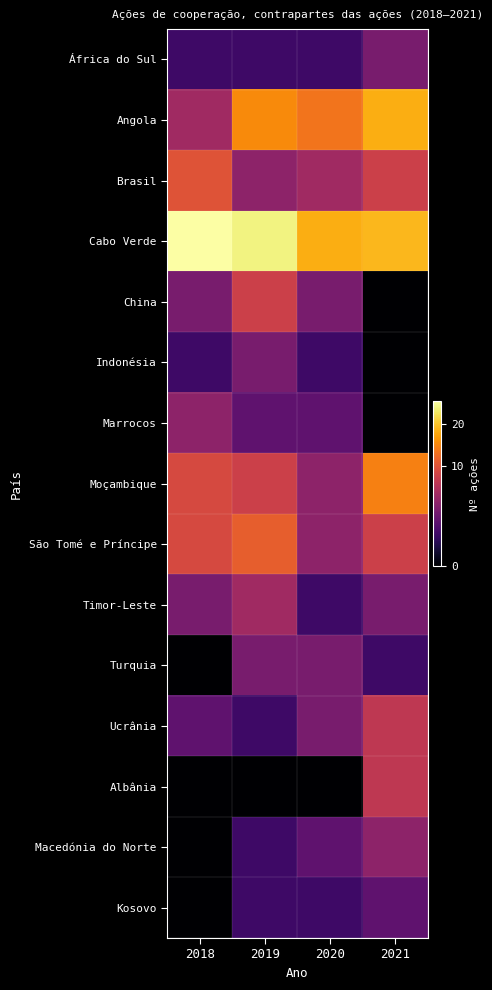

At which category is the sum across all series the highest?

2021